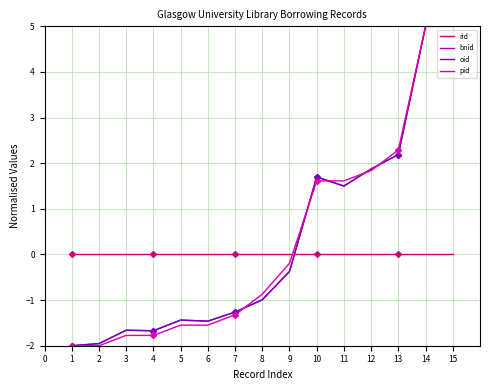

What is the difference between the maximum and second lowest values in the pid series?

7.0